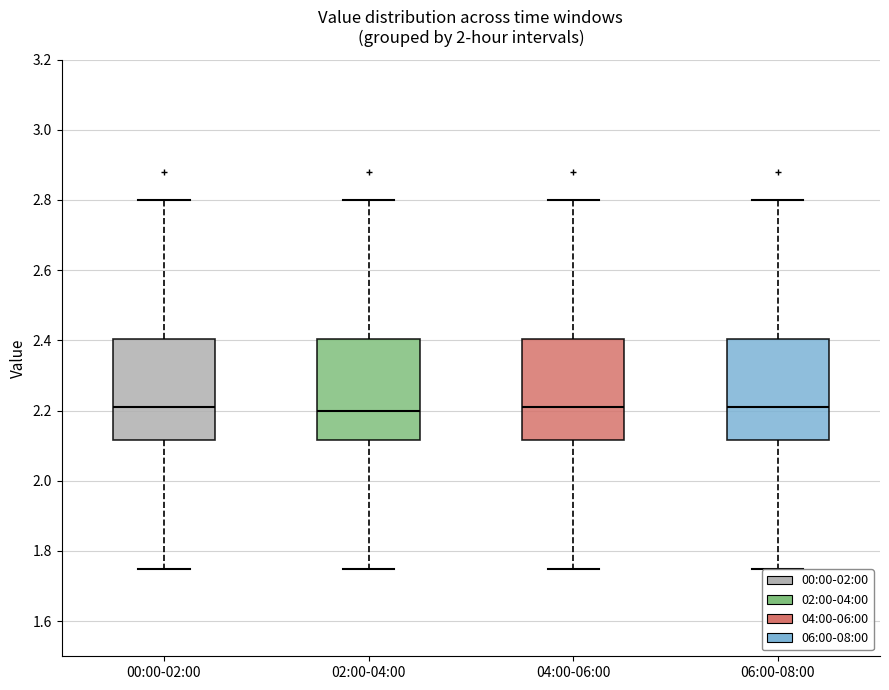

Reading left to right, transcribe this box plot: for each box, give where its median line is, the range the box spans, and where its two whiskers end, as read against the y-axis. The values are not printed on the chart, so give them approximately, as read against the axis.

00:00-02:00: median 2.22, box 2.12 to 2.40, whiskers 1.76 to 2.80
02:00-04:00: median 2.20, box 2.12 to 2.40, whiskers 1.76 to 2.80
04:00-06:00: median 2.22, box 2.12 to 2.40, whiskers 1.76 to 2.80
06:00-08:00: median 2.22, box 2.12 to 2.40, whiskers 1.76 to 2.80